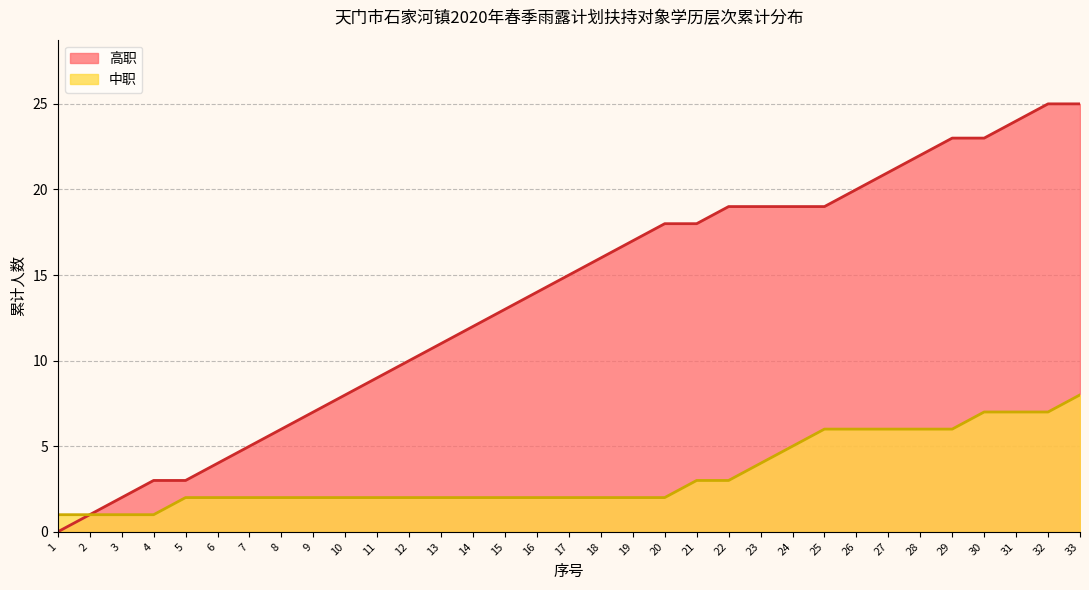

True or false: 高职 has more than 1 interior local peaks.

False